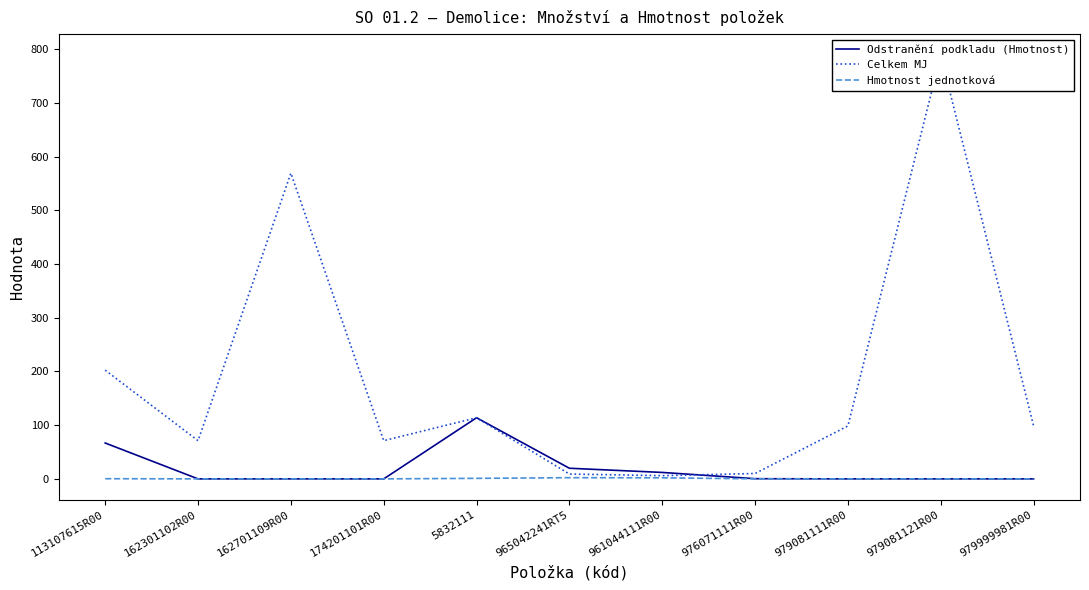

What is the minimum value for Celkem MJ?

6.0